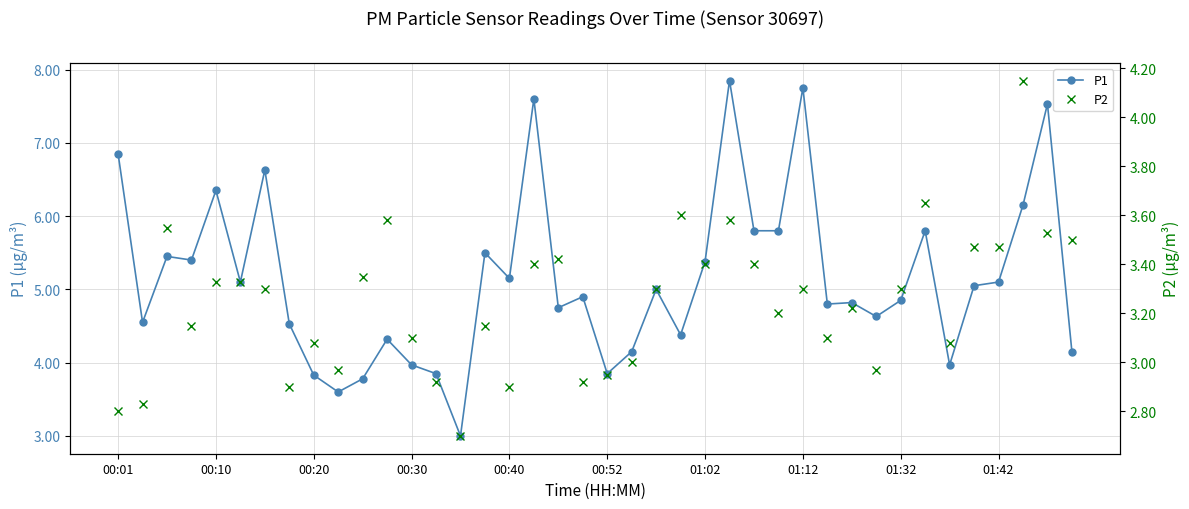

How many values in the P1 series are below 5?

20